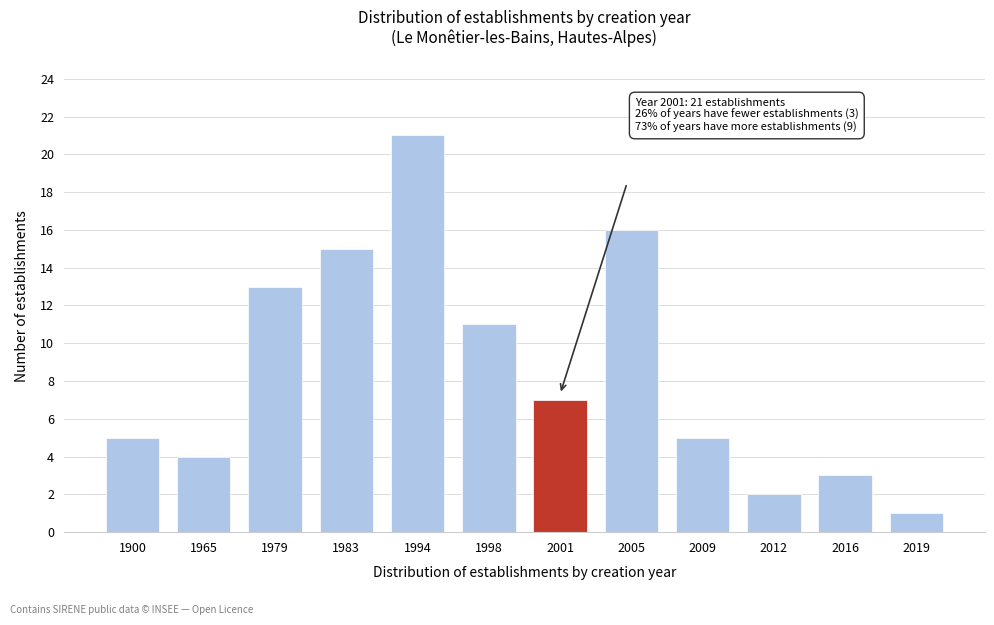

Reading left to right, extract all data points from this chart.

5	4	13	15	21	11	7	16	5	2	3	1